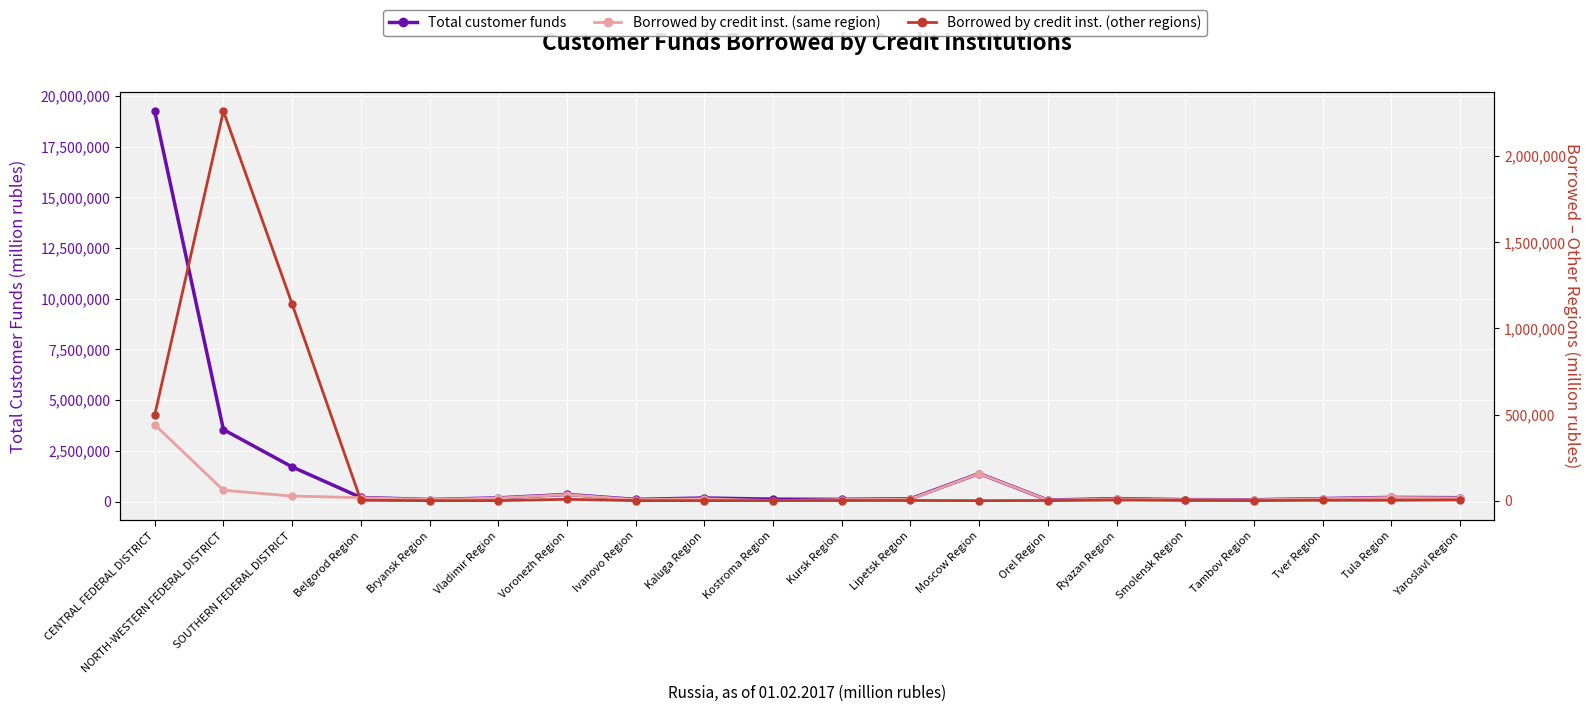

Which category has the highest value in the Borrowed by credit inst. (other regions) series?

NORTH-WESTERN FEDERAL DISTRICT